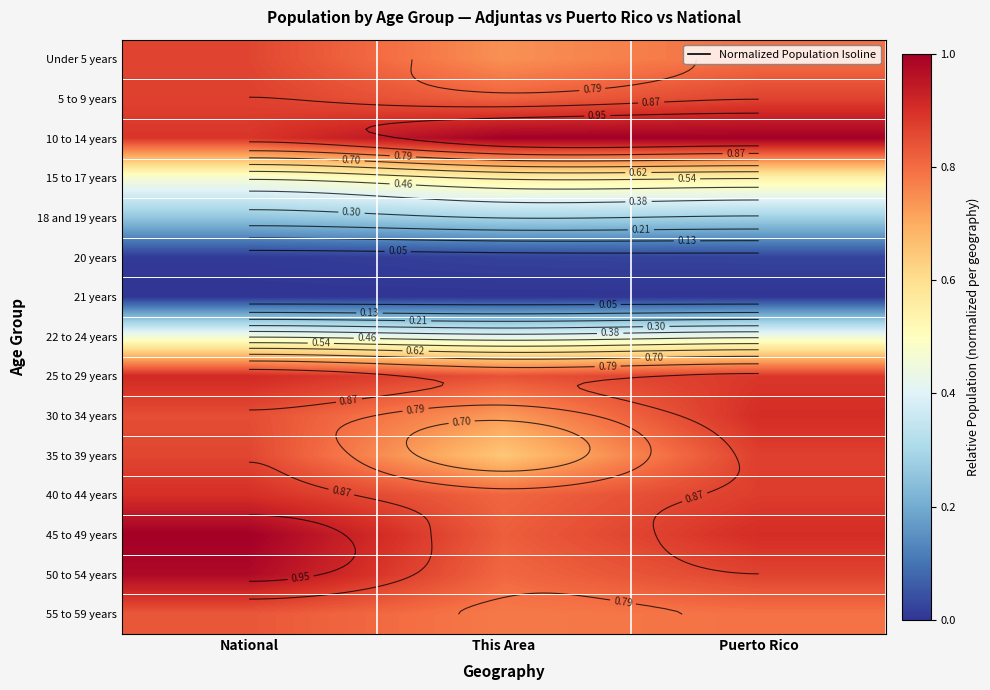

How many series are shown in this chart?

15